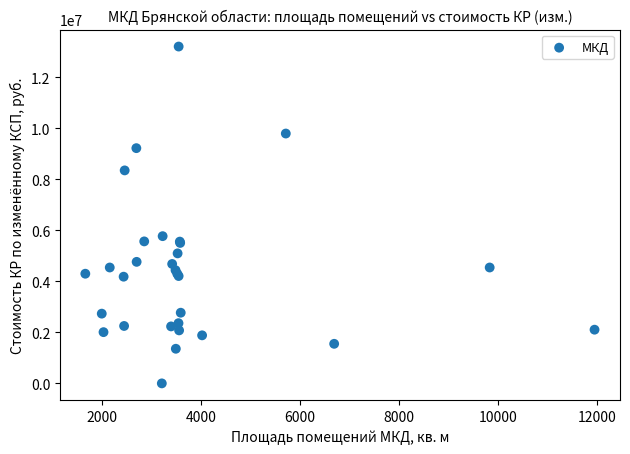

What Y value in the scatter plot is closest to 6600124?

5769340.0